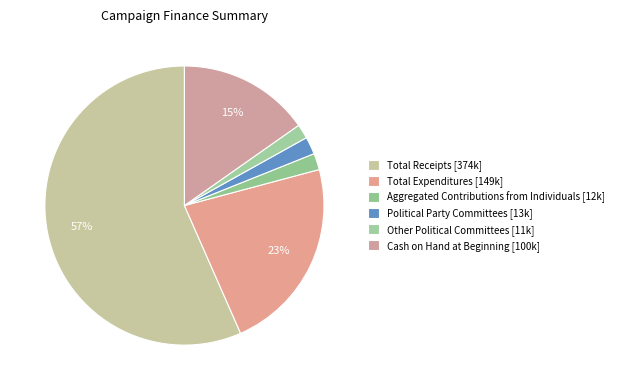

Count the number of slices in the pie.

6